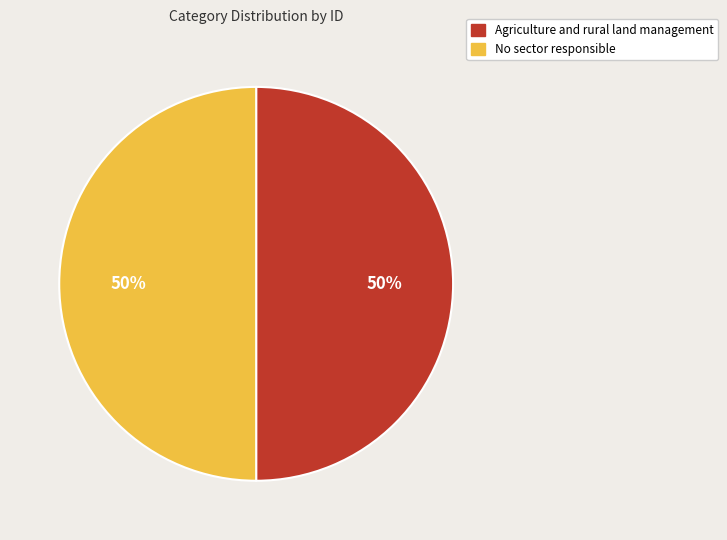

What is the ratio of the value at Agriculture and rural land management to the value at No sector responsible?

1.0